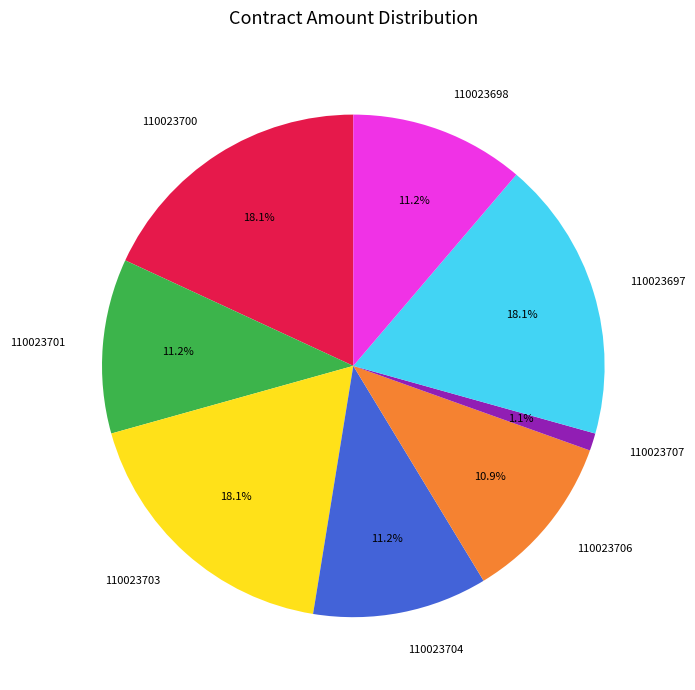

Does 110023706 account for over 50% of the chart?

No